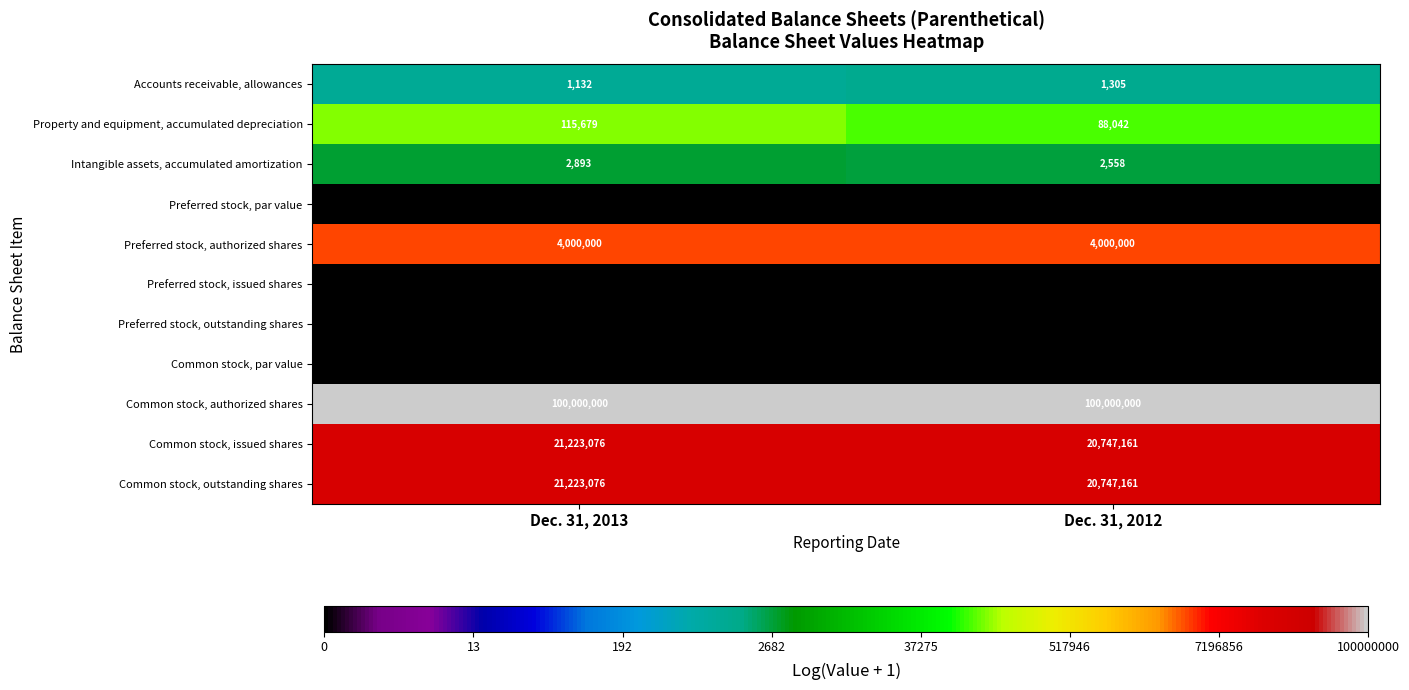

Is the value of Accounts receivable, allowances at Dec. 31, 2013 greater than the value of Common stock, par value at Dec. 31, 2012?

Yes